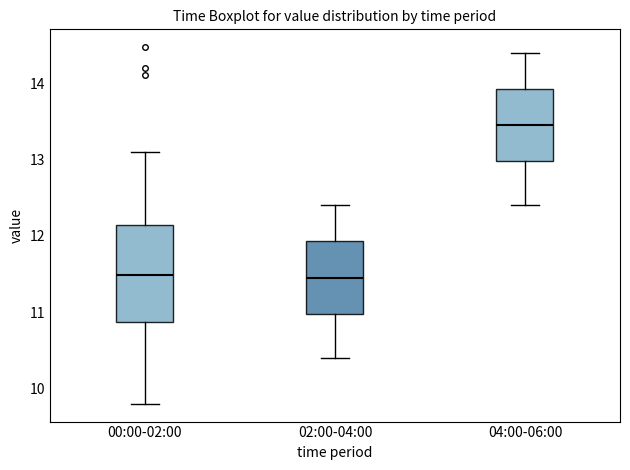

Reading left to right, read every box against the y-axis: the position of its median line, the range the box covers, and the ends of its whiskers. The values are not printed on the chart, so give them approximately, as read against the axis.

00:00-02:00: median 11.5, box 10.9 to 12.1, whiskers 9.8 to 13.1
02:00-04:00: median 11.5, box 11.0 to 11.9, whiskers 10.4 to 12.4
04:00-06:00: median 13.5, box 13.0 to 13.9, whiskers 12.4 to 14.4